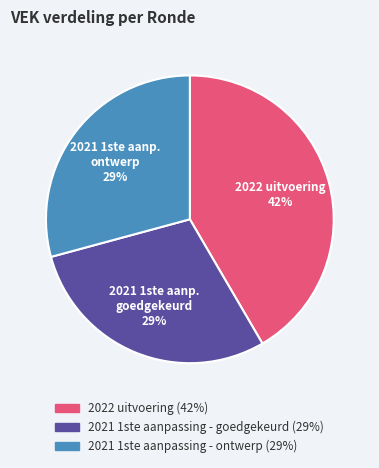

To the nearest percent, what is the average slice percentage?

33%